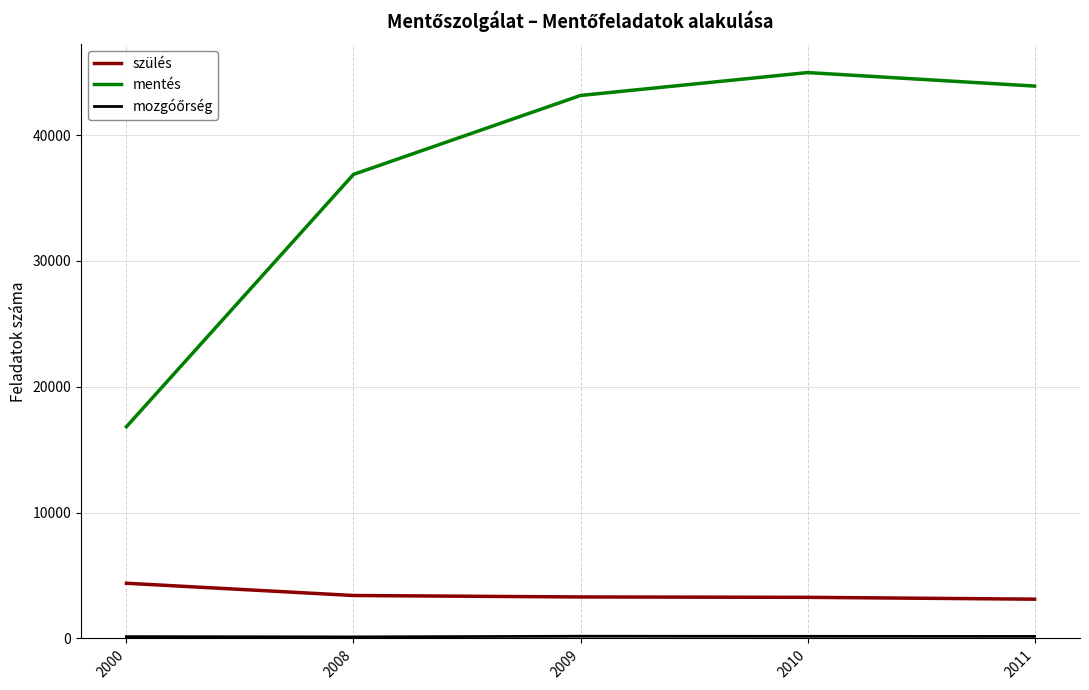

What is the highest value of the szülés series?

4387